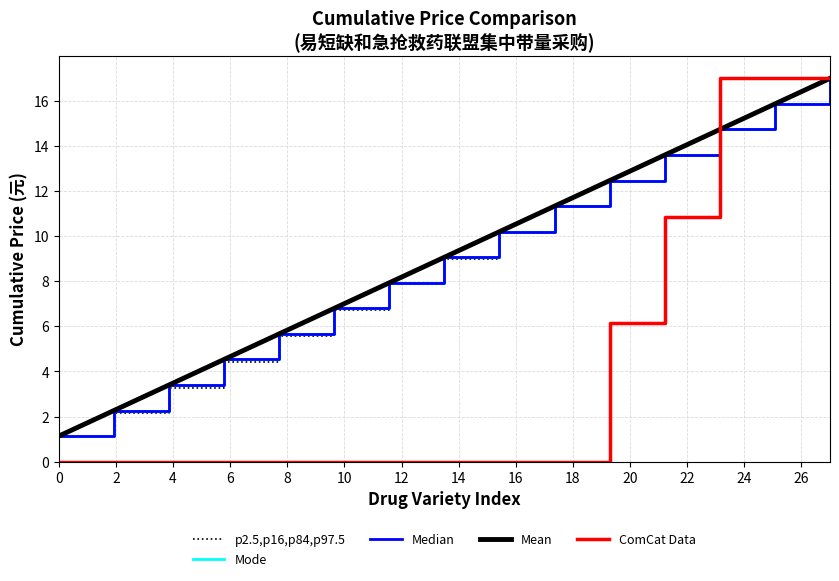

True or false: ComCat Data has more than 0 interior local peaks.

False